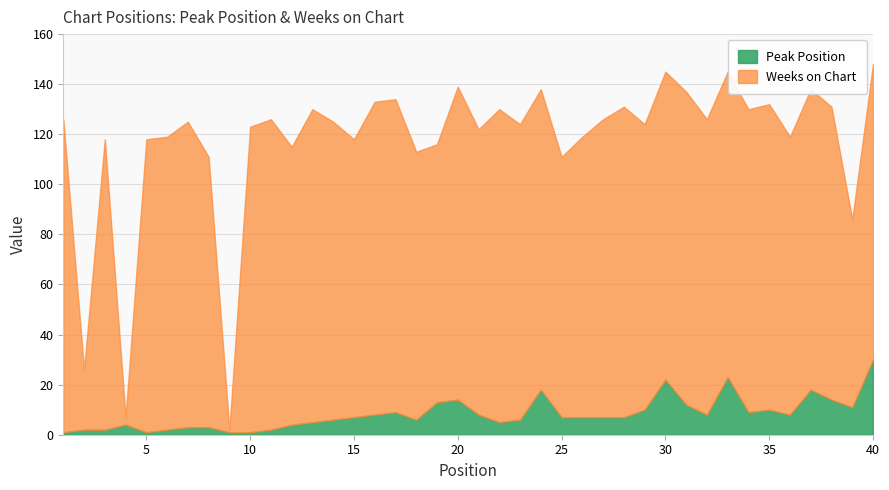

Reading left to right, list all the values displayed in this chart.

Peak Position: 1=1	2=2	3=2	4=4	5=1	6=2	7=3	8=3	9=1	10=1	11=2	12=4	13=5	14=6	15=7	16=8	17=9	18=6	19=13	20=14	21=8	22=5	23=6	24=18	25=7	26=7	27=7	28=7	29=10	30=22	31=12	32=8	33=23	34=9	35=10	36=8	37=18	38=14	39=11	40=30
Weeks on Chart: 1=125	2=24	3=116	4=3	5=117	6=117	7=122	8=108	9=1	10=122	11=124	12=111	13=125	14=119	15=111	16=125	17=125	18=107	19=103	20=125	21=114	22=125	23=118	24=120	25=104	26=112	27=119	28=124	29=114	30=123	31=125	32=118	33=122	34=121	35=122	36=111	37=120	38=117	39=75	40=118